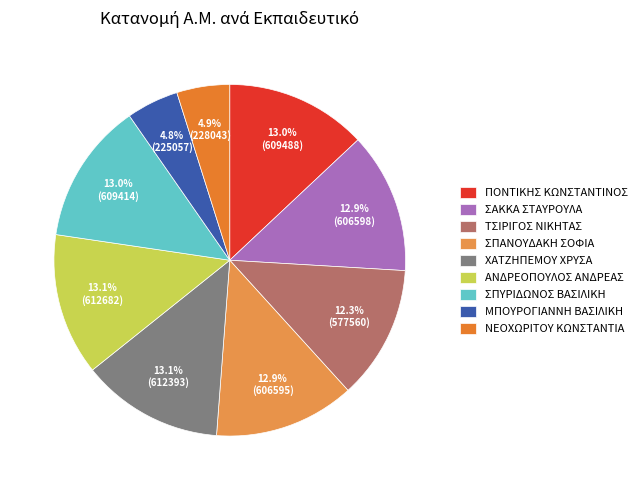

To the nearest percent, what portion does ΑΝΔΡΕΟΠΟΥΛΟΣ ΑΝΔΡΕΑΣ represent?

13%